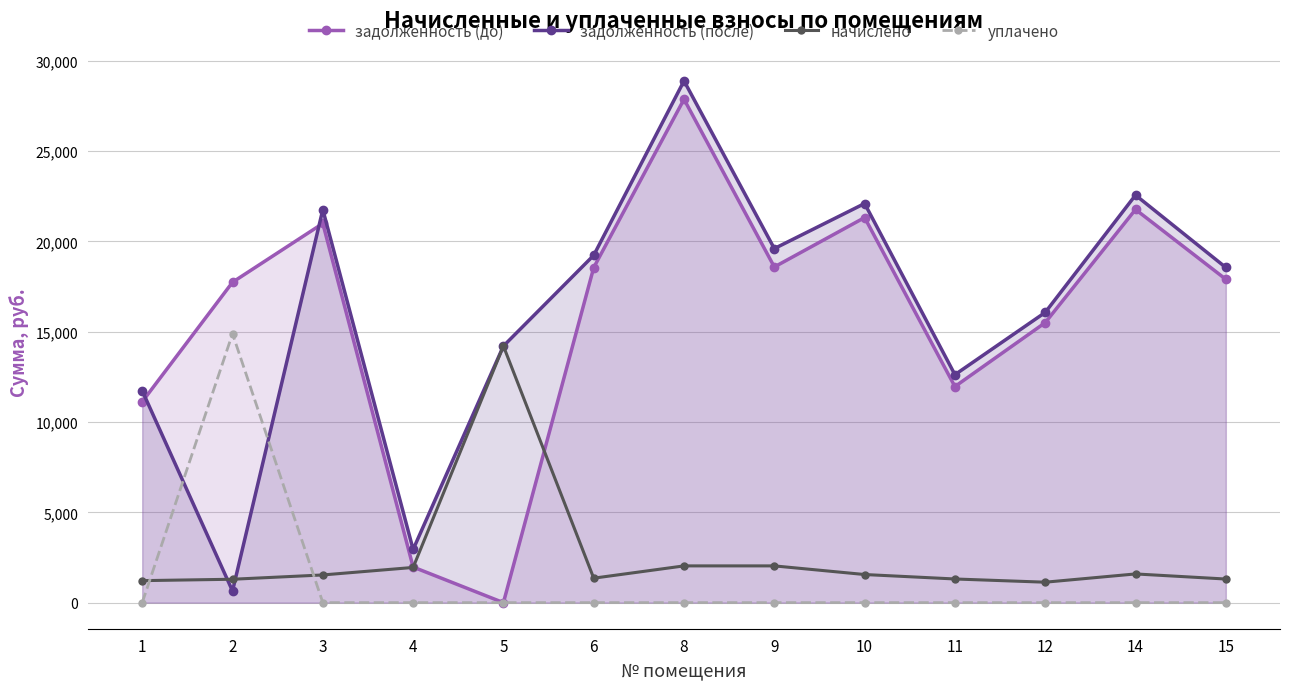

True or false: задолженность (после) has more than 2 points higher than both neighbors.

True